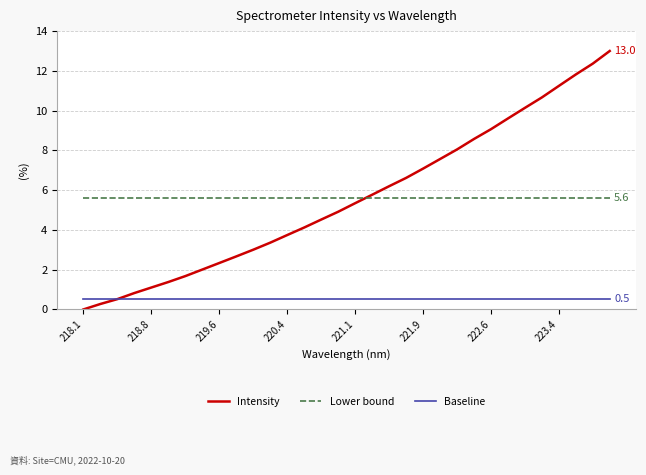

True or false: Lower bound and Baseline intersect in this chart.

False